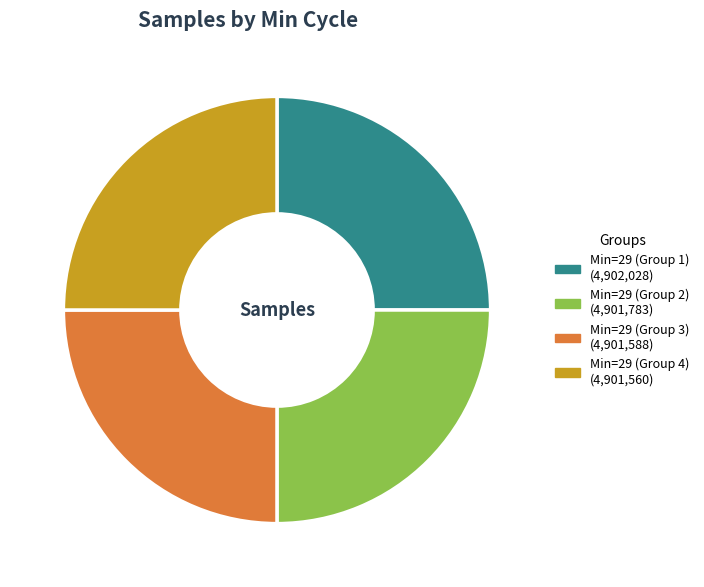

Is there any slice that represents more than half of the pie?

No